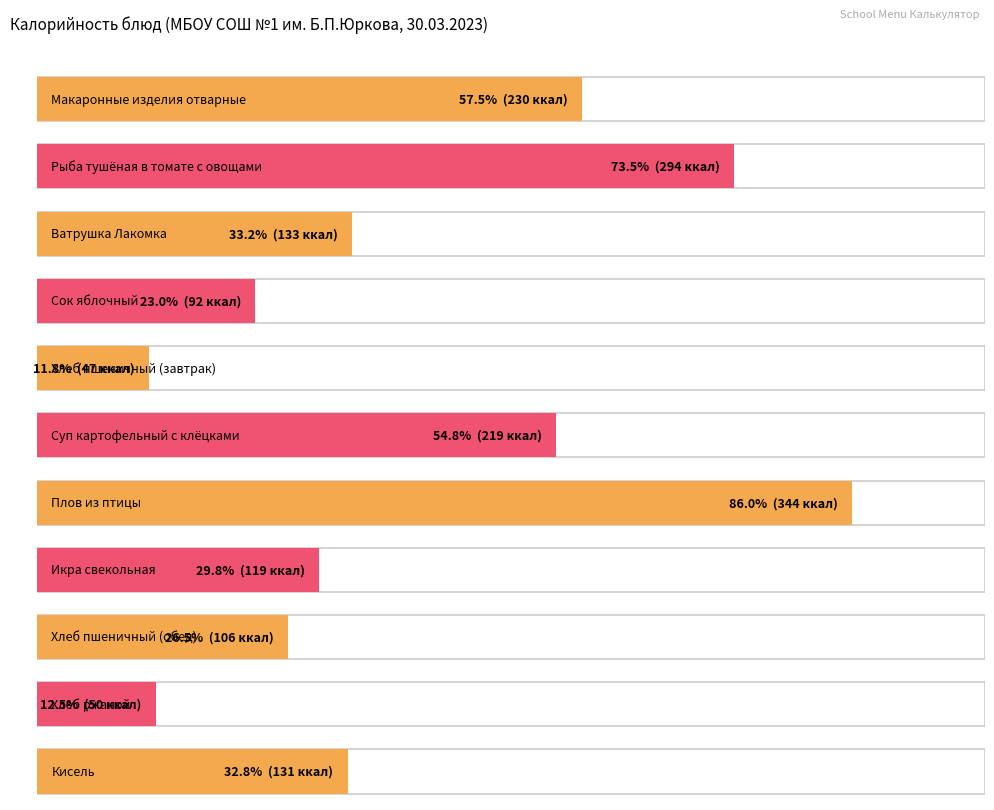

The value at Ватрушка Лакомка is 53. True or false?

False